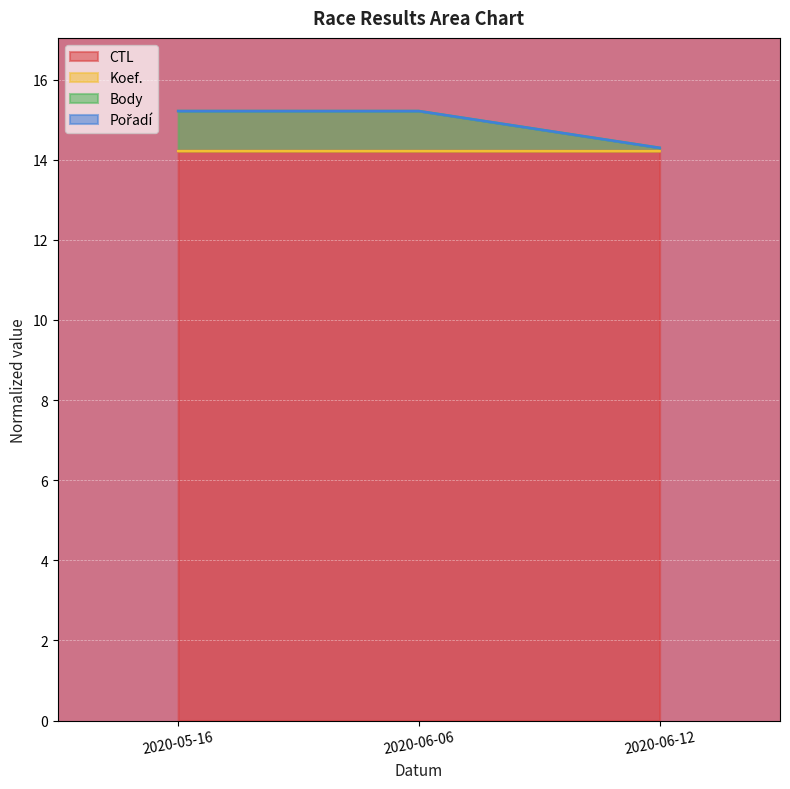

The CTL series shows 21.5 at 2020-06-06. True or false?

False